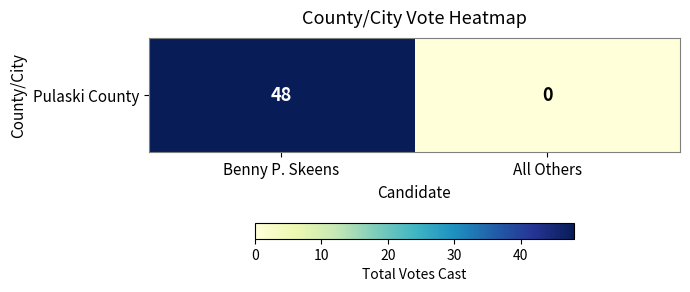

Rank the categories by value from highest to lowest.

Benny P. Skeens, All Others